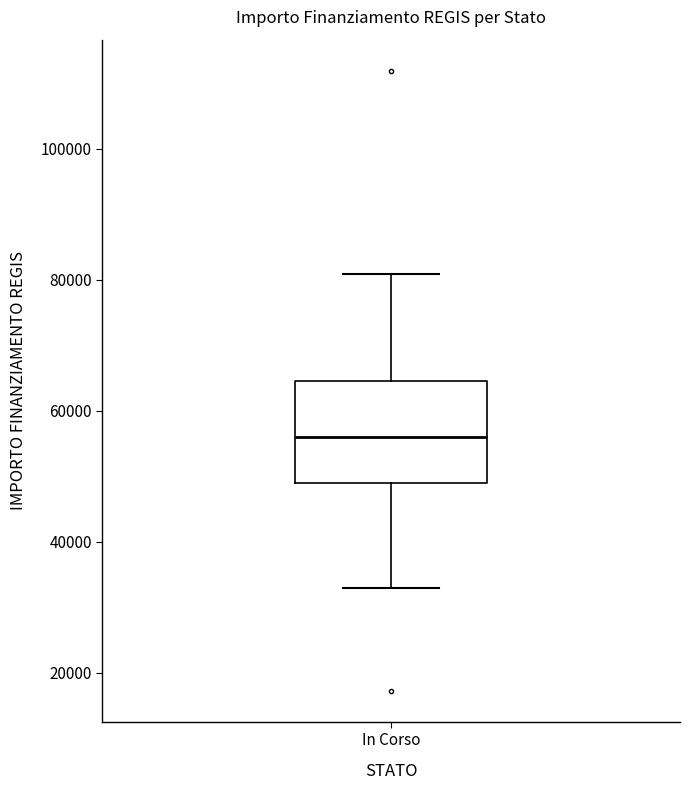

Transcribe this box plot: give where the median line is, the range the box spans, and where the two whiskers end, as read against the y-axis. The values are not printed on the chart, so give them approximately, as read against the axis.

median 56000, box 50000 to 64000, whiskers 32000 to 80000